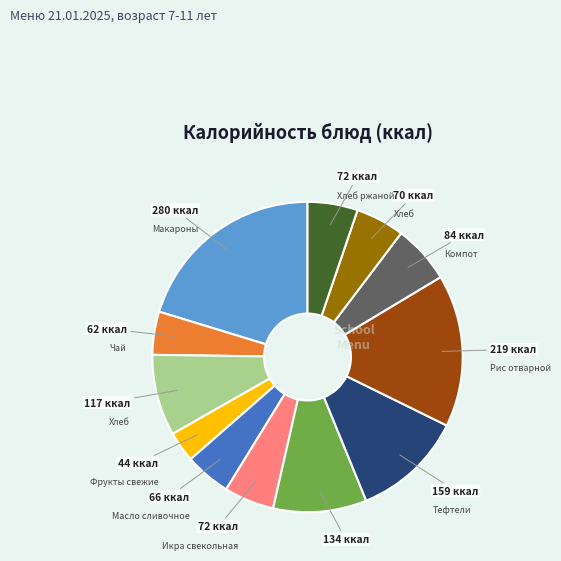

Is there a majority slice in this chart?

No